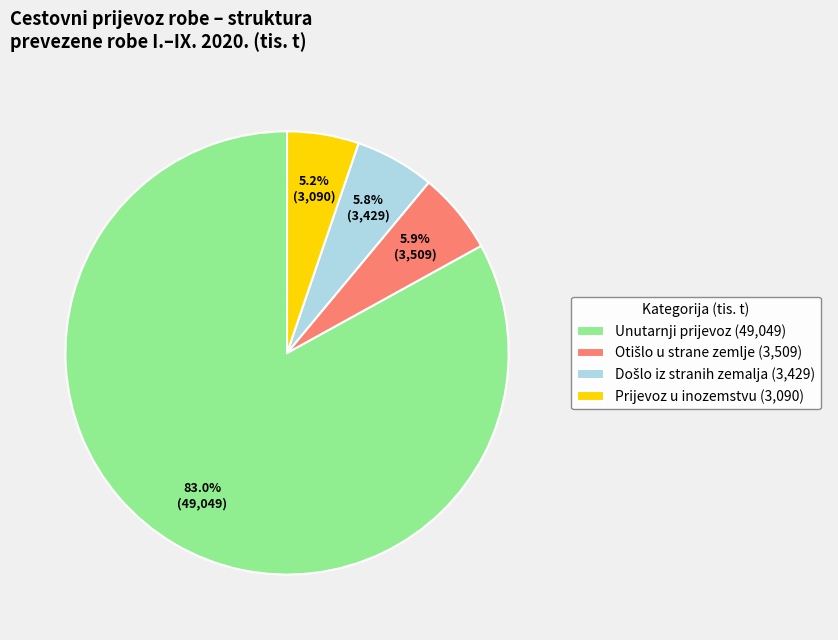

What portion of the pie excludes Prijevoz u inozemstvu (3,090)?

94.8%